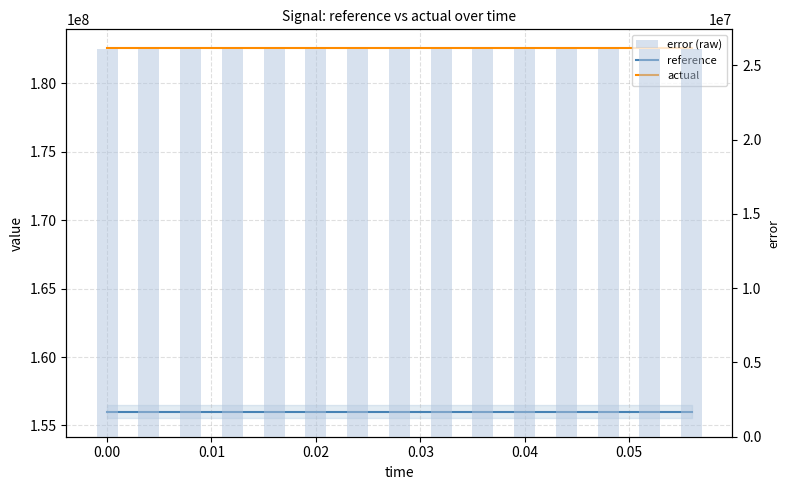

Is the value of actual at 0.05 greater than the value of error (raw) at 10?

Yes